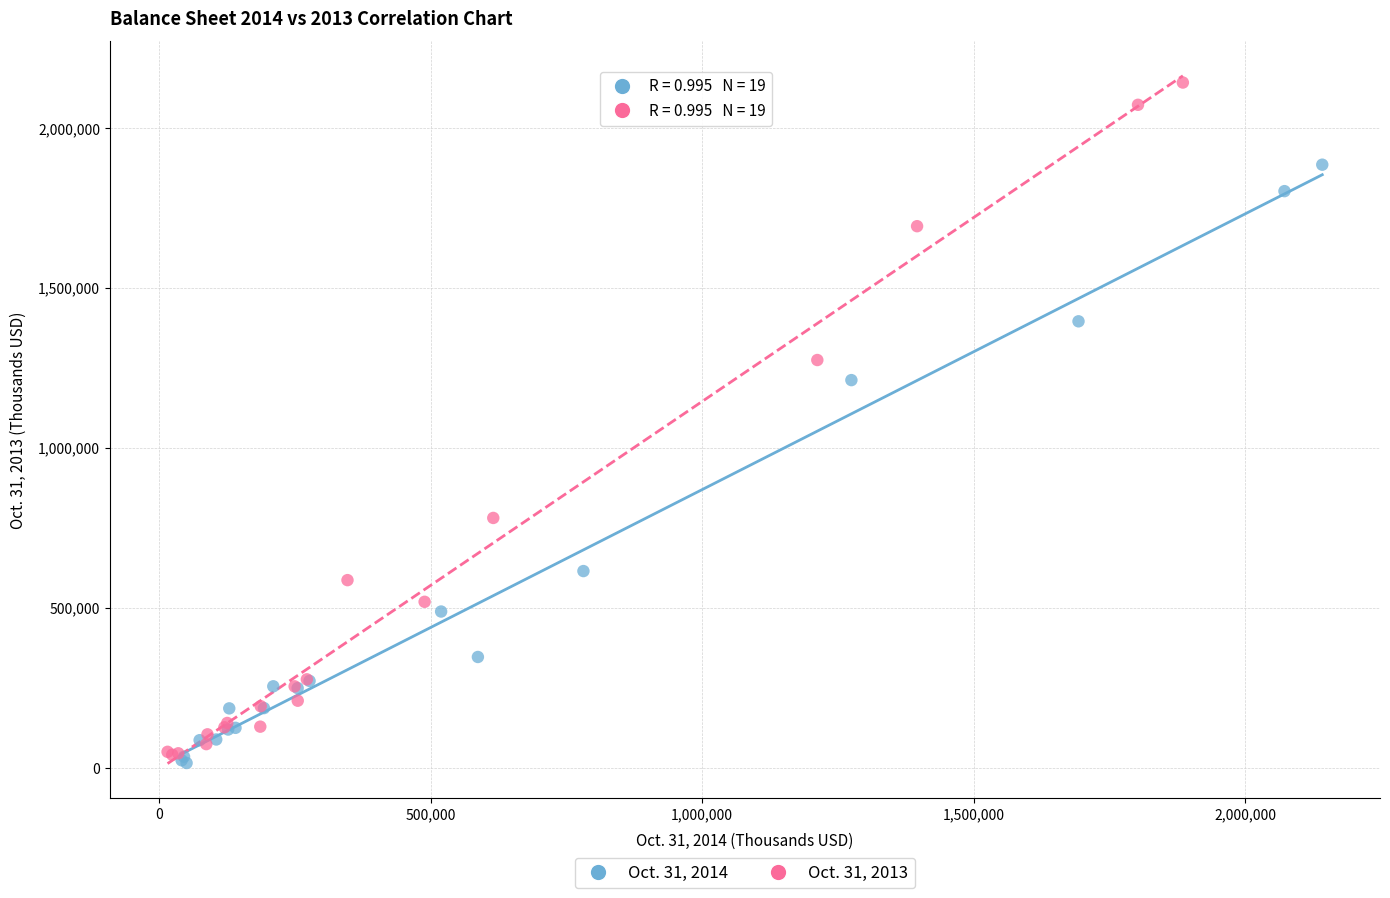

What are all the series names shown in the legend?

Oct. 31, 2014, Oct. 31, 2013